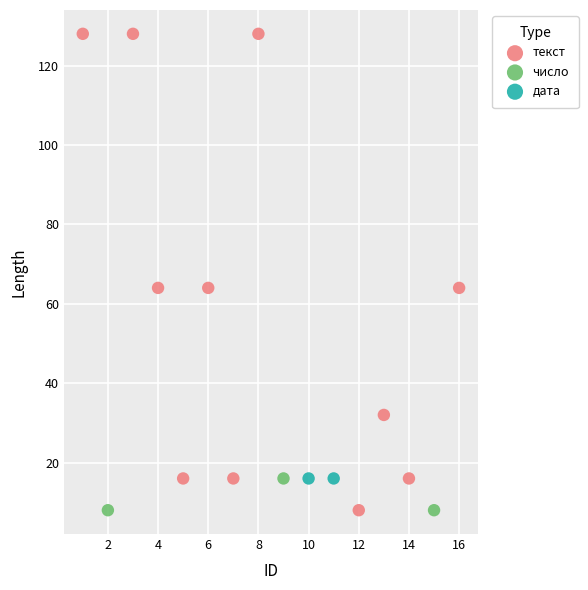

What are all the series names shown in the legend?

текст, число, дата